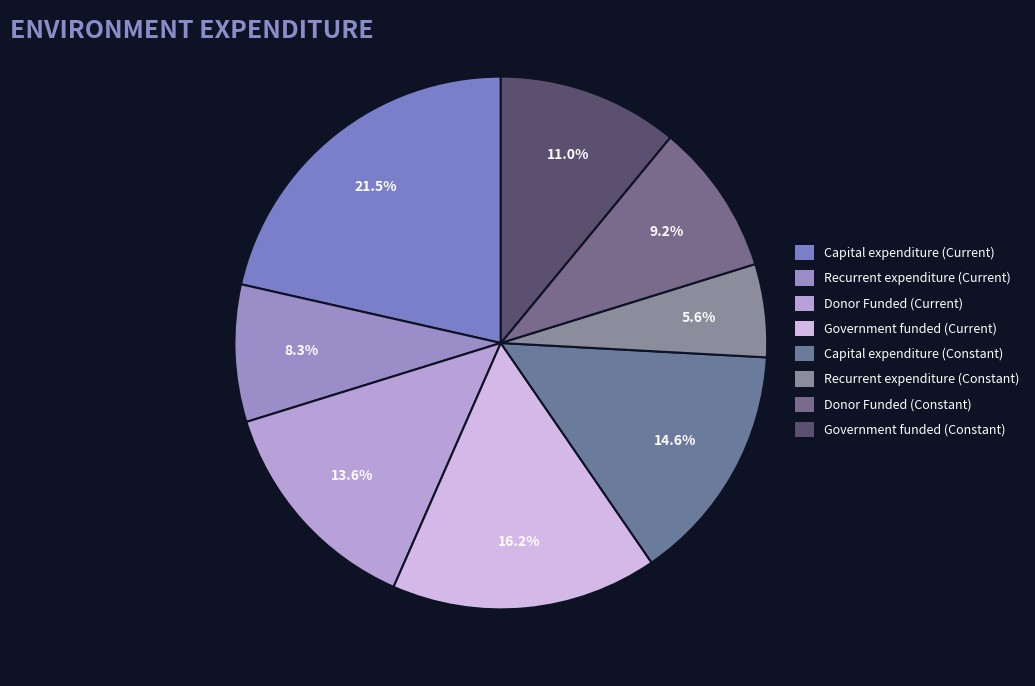

What percentage is NOT represented by Recurrent expenditure (Constant)?

94.4%